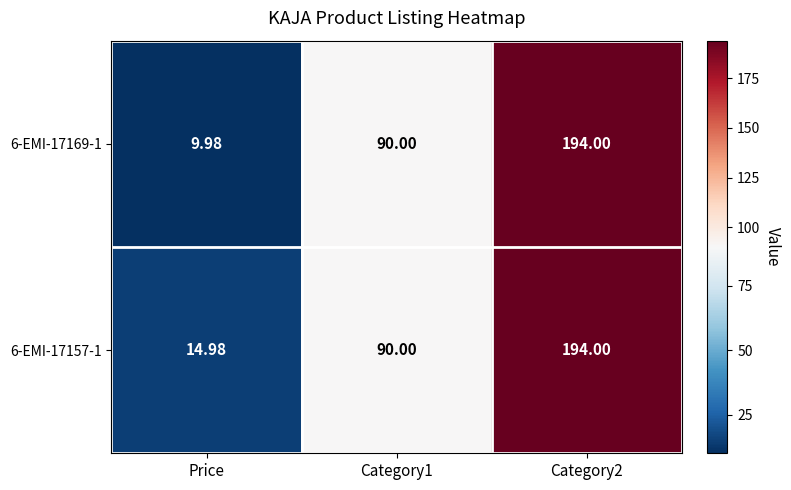

Is the value of 6-EMI-17169-1 at Category2 greater than the value of 6-EMI-17157-1 at Category1?

Yes